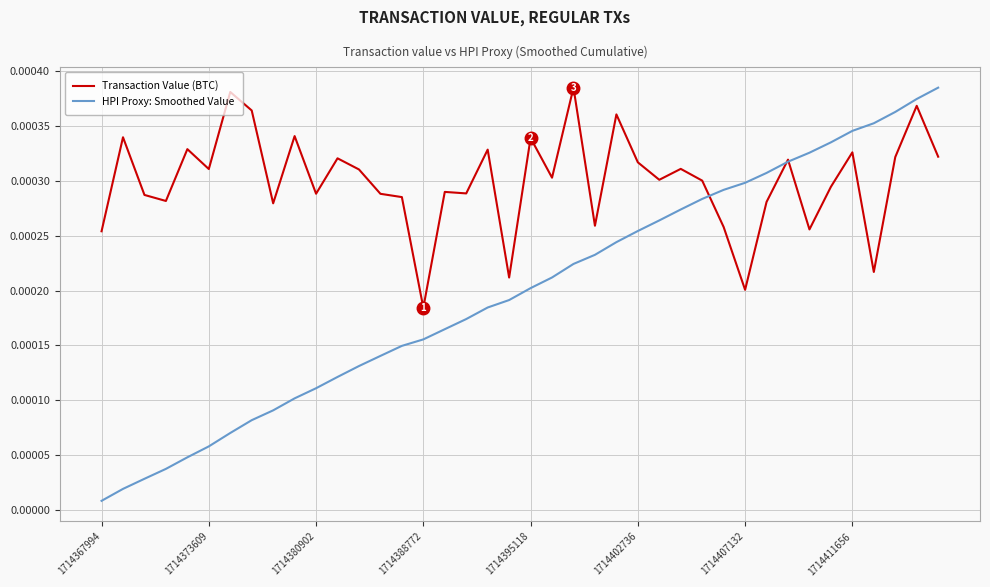

Which series has the largest total across all categories?

Transaction Value (BTC)